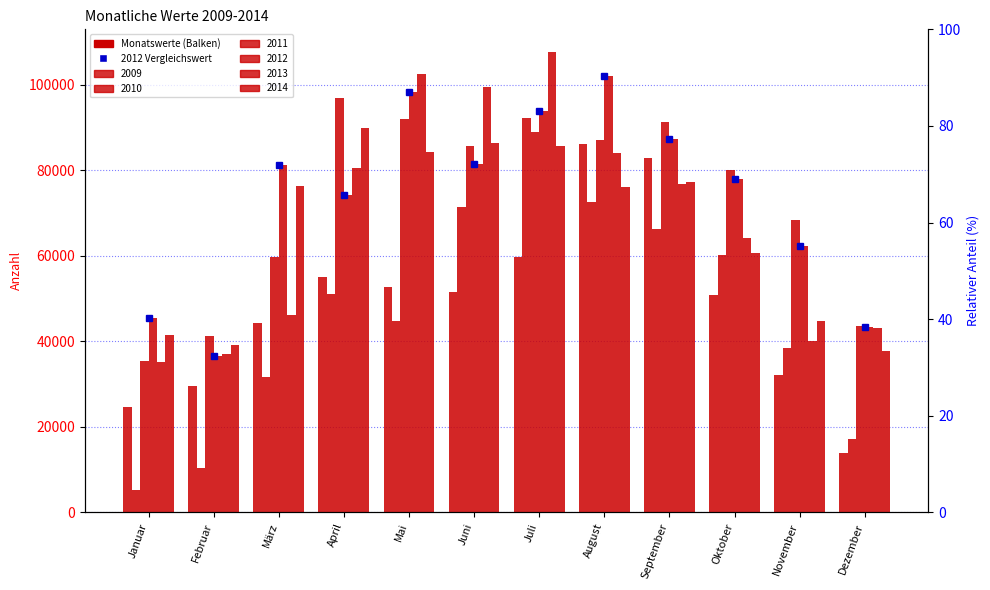

Reading right to left, what are all the values shown in this chart?

2009: Dezember=13904	November=32022	Oktober=50758	September=82748	August=86048	Juli=59627	Juni=51538	Mai=52725	April=55086	März=44312	Februar=29590	Januar=24610
2010: Dezember=17149	November=38502	Oktober=60102	September=66268	August=72470	Juli=92148	Juni=71418	Mai=44835	April=51114	März=31571	Februar=10307	Januar=5305
2011: Dezember=43678	November=68411	Oktober=79953	September=91258	August=86985	Juli=88836	Juni=85619	Mai=92060	April=96908	März=59772	Februar=41359	Januar=35440
2012: Dezember=43398	November=62393	Oktober=77836	September=87396	August=102058	Juli=93797	Juni=81558	Mai=98303	April=74270	März=81138	Februar=36475	Januar=45368
2013: Dezember=43126	November=40171	Oktober=64046	September=76866	August=84111	Juli=107545	Juni=99403	Mai=102542	April=80577	März=46182	Februar=37100	Januar=35104
2014: Dezember=37660	November=44724	Oktober=60676	September=77223	August=76015	Juli=85650	Juni=86359	Mai=84366	April=89753	März=76349	Februar=39077	Januar=41411